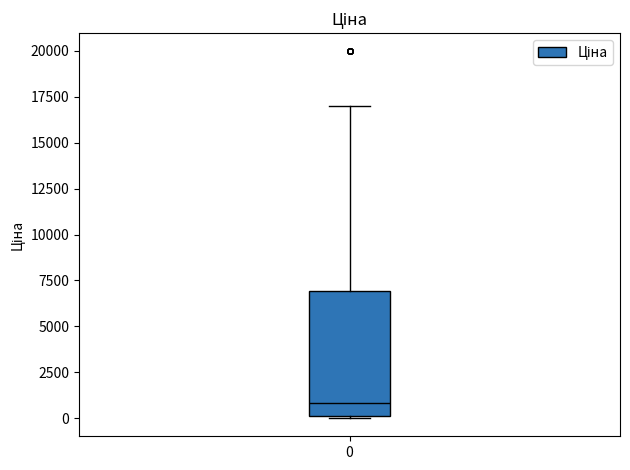

Where is the lower edge of the box at x = 0 on the y-axis? The values are not printed on the chart, so give them approximately, as read against the axis.

0